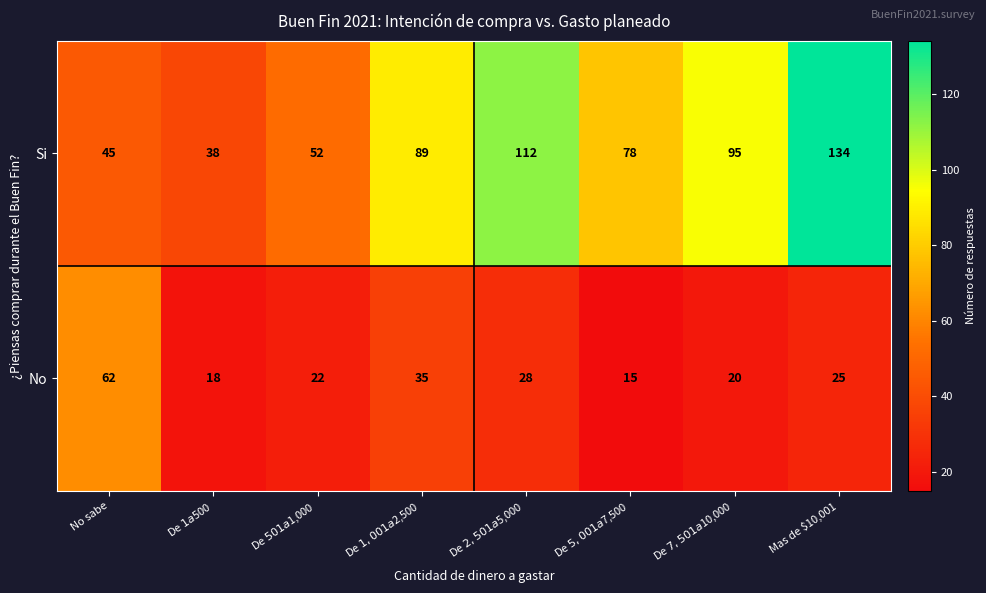

Where does the No series first go above 25?

No sabe